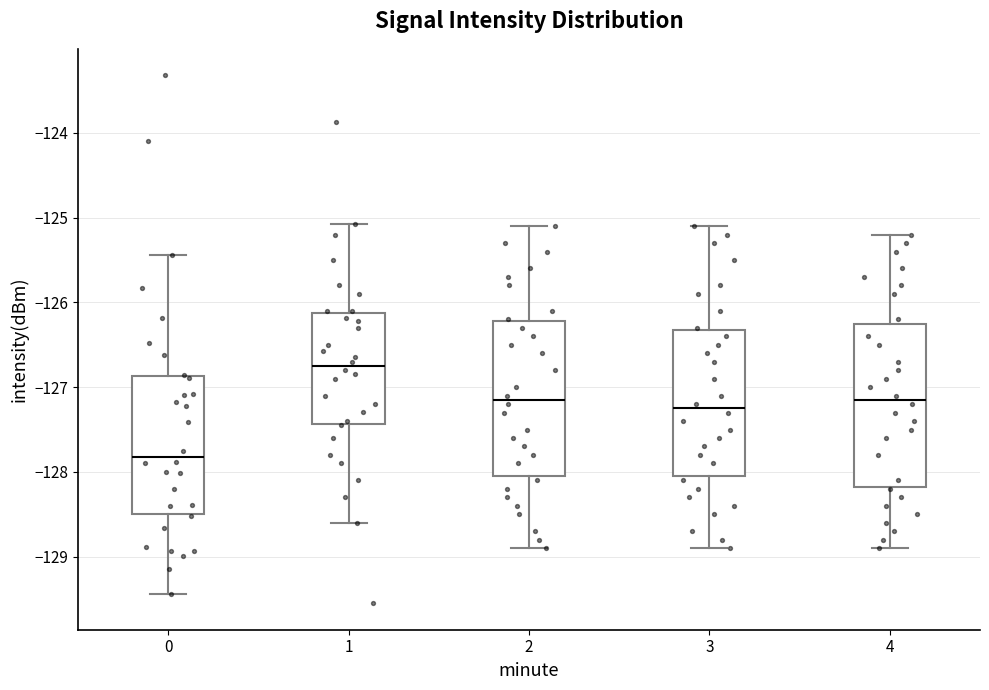

Where does the median line of the box at x = 1 sit on the y-axis? The values are not printed on the chart, so give them approximately, as read against the axis.

-126.7